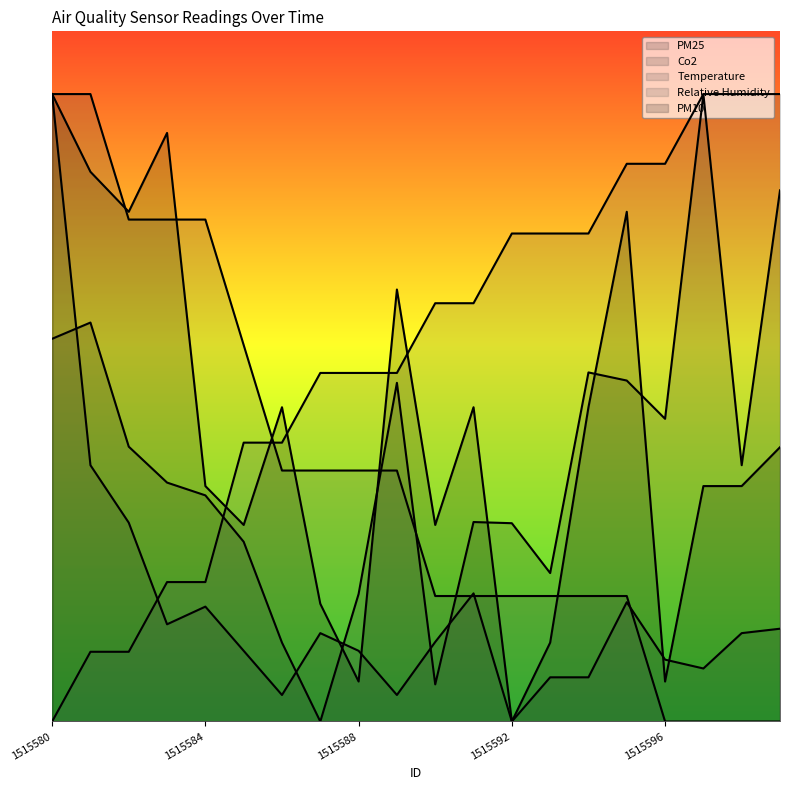

Reading left to right, list all the values displayed in this chart.

PM25: 1515580=305.0	1515581=317.9	1515582=219.0	1515583=190.4	1515584=180.2	1515585=143.2	1515586=62.8	1515587=0.0	1515588=101.6	1515589=269.9	1515590=29.6	1515591=159.0	1515592=158.0	1515593=118.3	1515594=278.2	1515595=271.7	1515596=241.2	1515597=500.0	1515598=204.2	1515599=423.3
Co2: 1515580=500.0	1515581=204.2	1515582=158.5	1515583=77.5	1515584=91.5	1515585=56.3	1515586=21.1	1515587=70.4	1515588=56.3	1515589=21.1	1515590=63.4	1515591=102.1	1515592=0.0	1515593=35.2	1515594=35.2	1515595=95.1	1515596=49.3	1515597=42.3	1515598=70.4	1515599=73.9
Temperature: 1515580=500.0	1515581=500.0	1515582=400.0	1515583=400.0	1515584=400.0	1515585=300.0	1515586=200.0	1515587=200.0	1515588=200.0	1515589=200.0	1515590=100.0	1515591=100.0	1515592=100.0	1515593=100.0	1515594=100.0	1515595=100.0	1515596=0.0	1515597=0.0	1515598=0.0	1515599=0.0
Relative Humidity: 1515580=0.0	1515581=55.6	1515582=55.6	1515583=111.1	1515584=111.1	1515585=222.2	1515586=222.2	1515587=277.8	1515588=277.8	1515589=277.8	1515590=333.3	1515591=333.3	1515592=388.9	1515593=388.9	1515594=388.9	1515595=444.4	1515596=444.4	1515597=500.0	1515598=500.0	1515599=500.0
PM10: 1515580=500.0	1515581=438.1	1515582=406.2	1515583=469.0	1515584=187.6	1515585=156.6	1515586=250.4	1515587=93.8	1515588=31.9	1515589=344.2	1515590=156.6	1515591=250.4	1515592=0.0	1515593=62.8	1515594=250.4	1515595=406.2	1515596=31.9	1515597=187.6	1515598=187.6	1515599=218.6